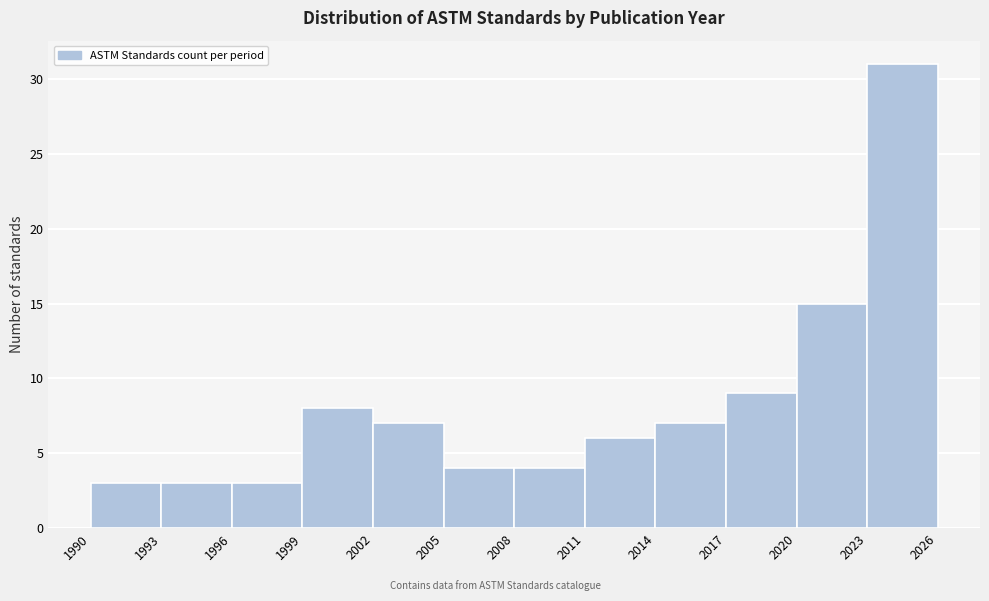

Reading left to right, transcribe this chart: for each bar, give the range it covers on the x-axis and its height. The values are not printed on the chart, so give them approximately, as read against the axis.

1990 to 1993: 3
1993 to 1996: 3
1996 to 1999: 3
1999 to 2002: 8
2002 to 2005: 7
2005 to 2008: 4
2008 to 2011: 4
2011 to 2014: 6
2014 to 2017: 7
2017 to 2020: 9
2020 to 2023: 15
2023 to 2026: 31